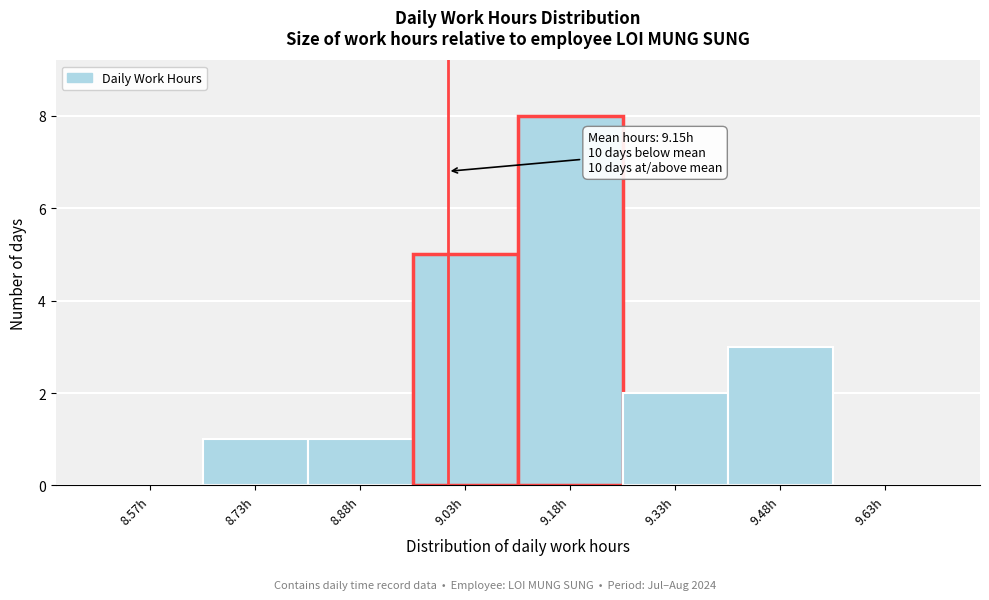

Over which range of the x-axis is the bar tallest?

9.10 to 9.25